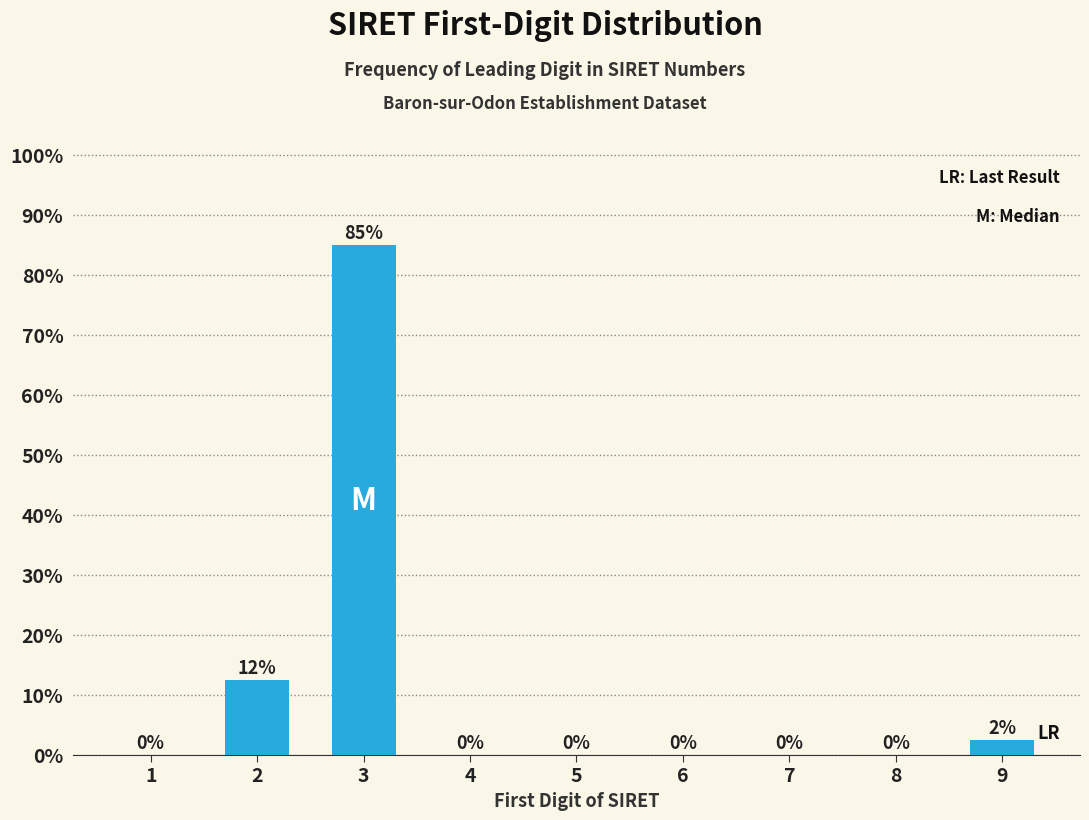

Between 1 and 9, which is larger?

9